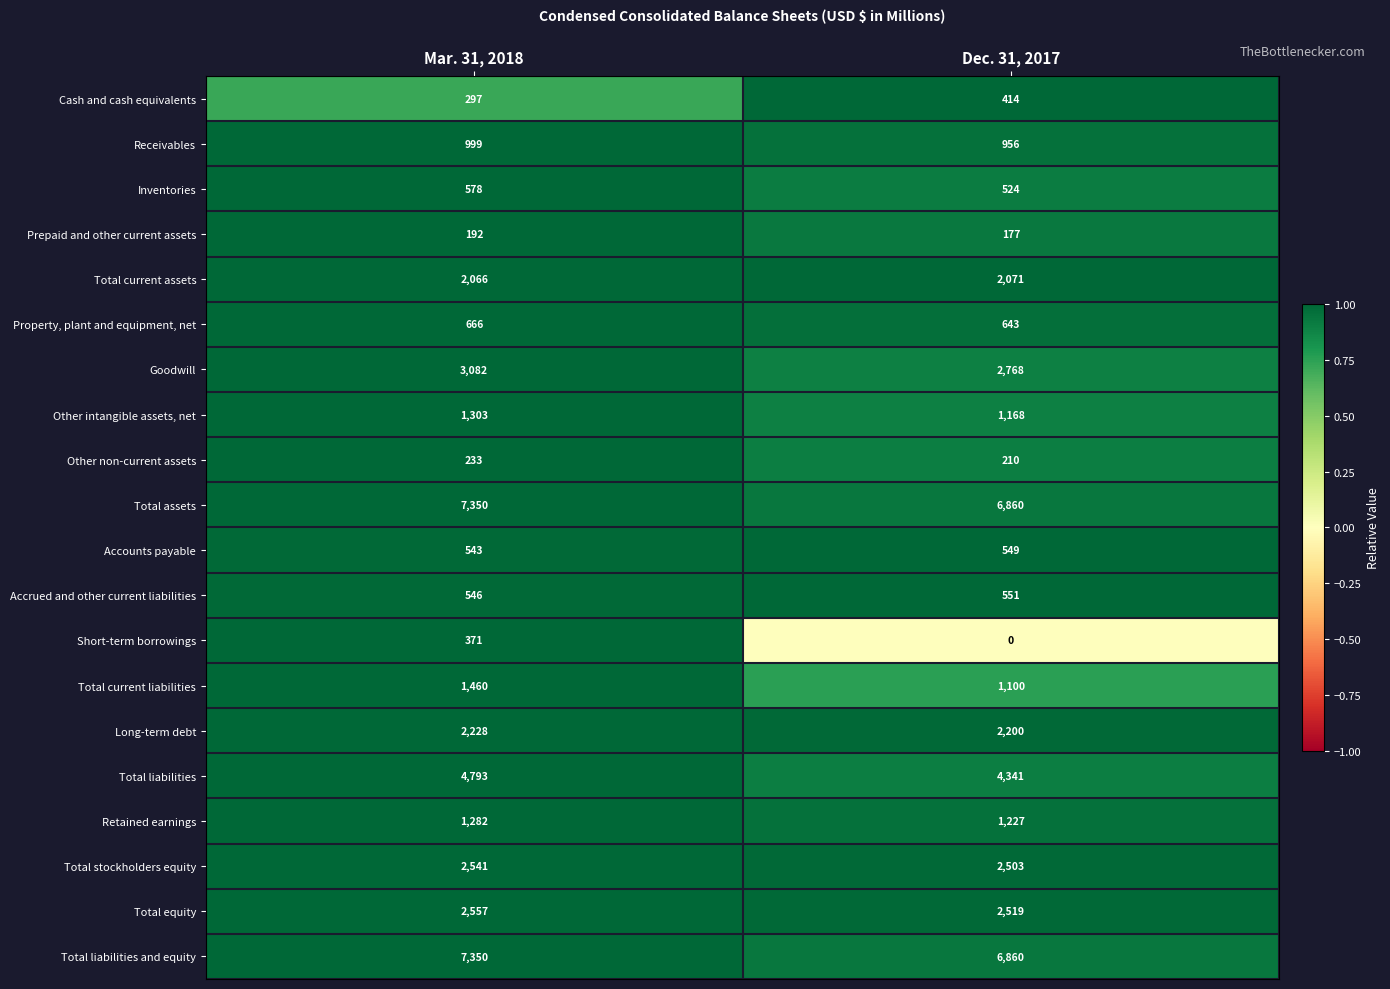

How many positive values does the Short-term borrowings series have?

1